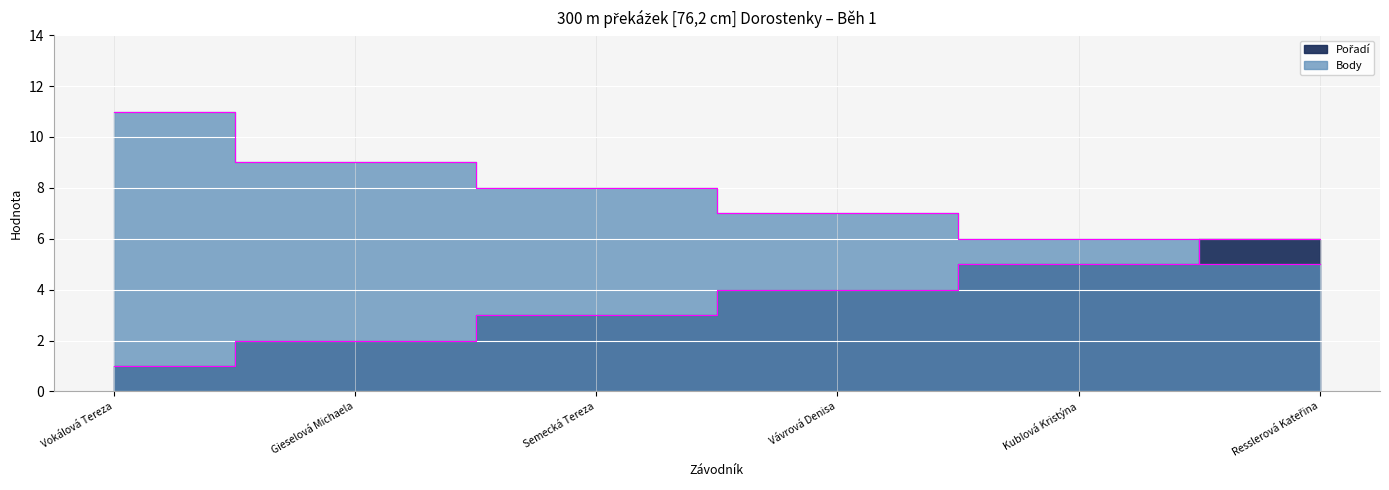

What are all the series names shown in the legend?

Pořadí, Body